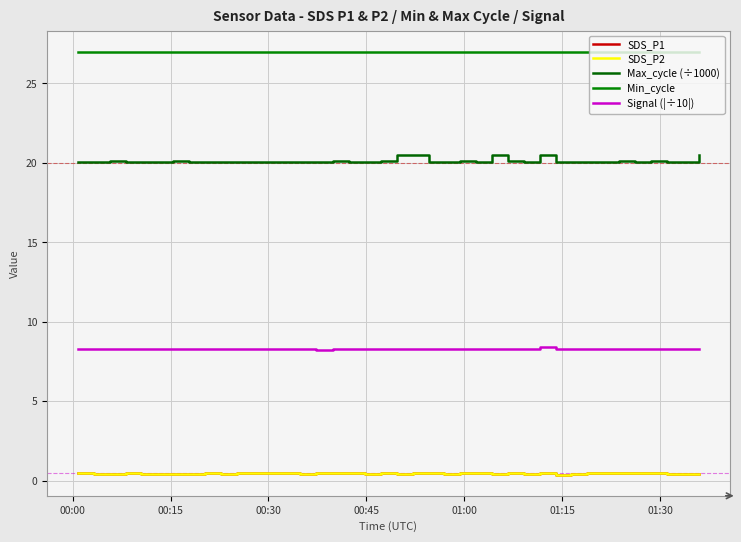

What is the label of the 40th point from the right?

00:00